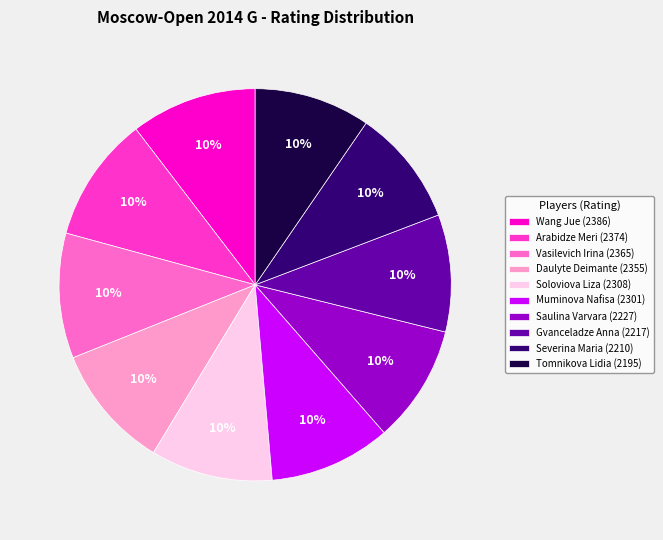

Is there any slice that represents more than half of the pie?

No